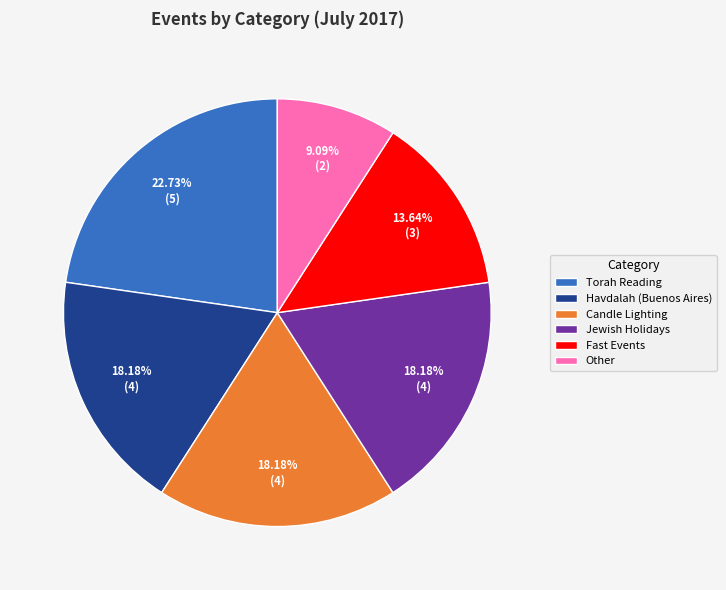

Combined, do Fast Events and Havdalah (Buenos Aires) account for over 50%?

No